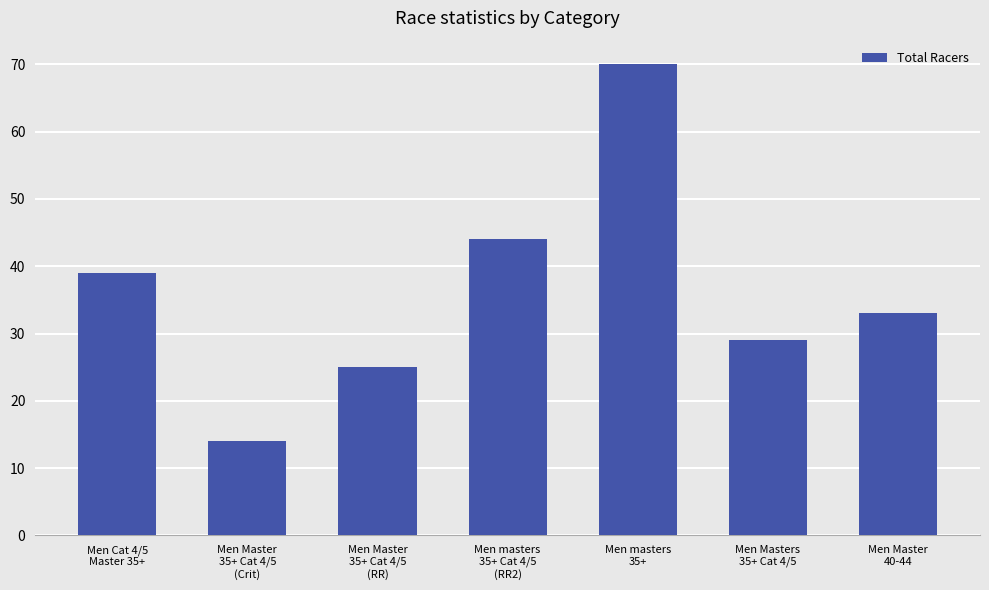

What position from the right is Men masters
35+ Cat 4/5
(RR2)?

4